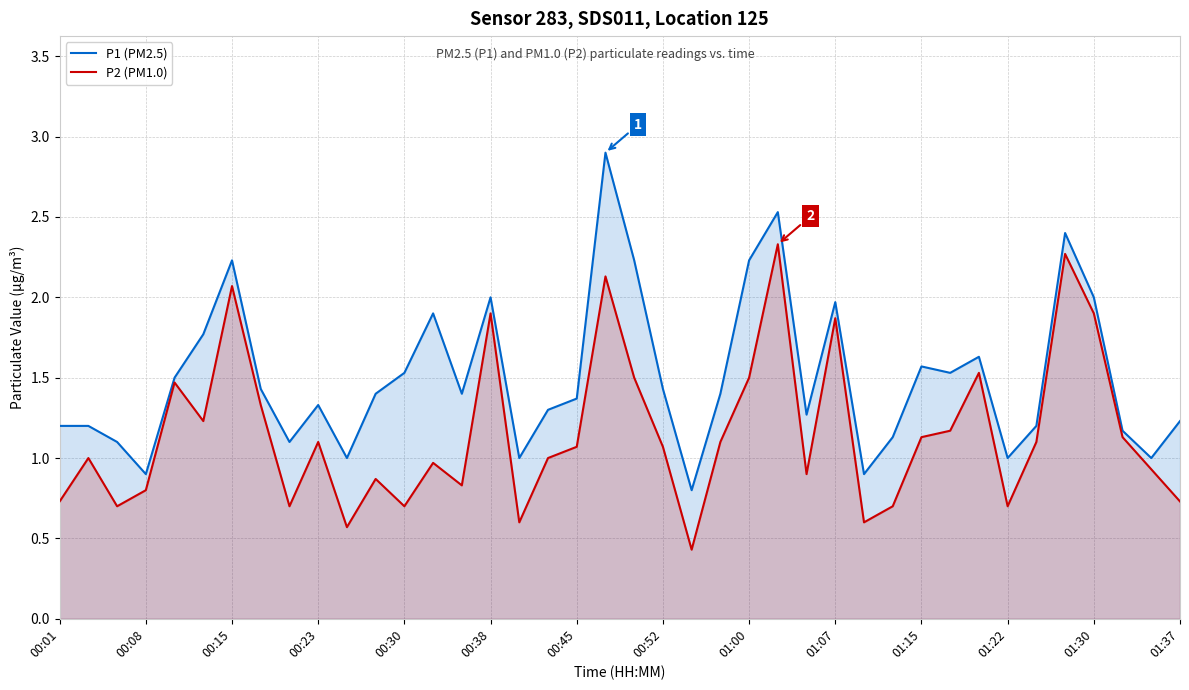

What are all the series names shown in the legend?

P1 (PM2.5), P2 (PM1.0)